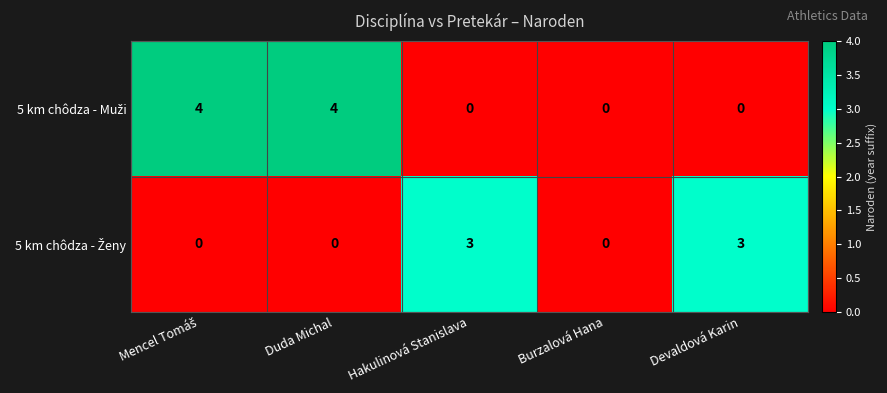

What is the greatest value displayed?

4